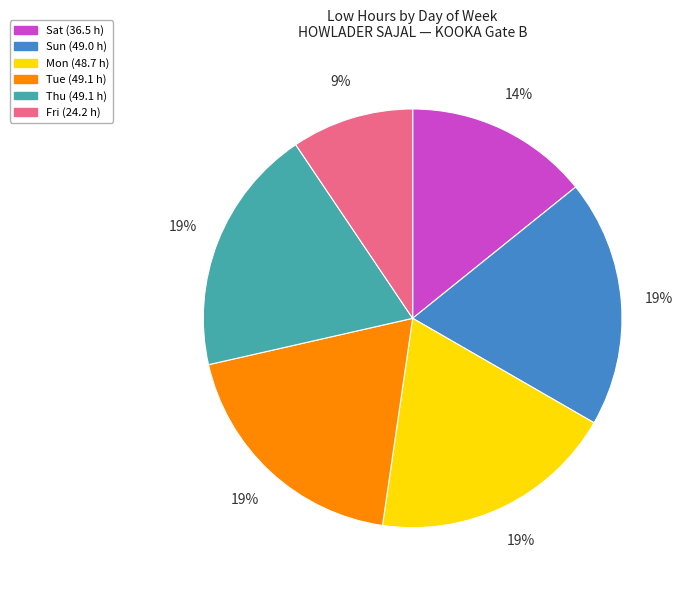

To the nearest percent, what is the average slice percentage?

17%